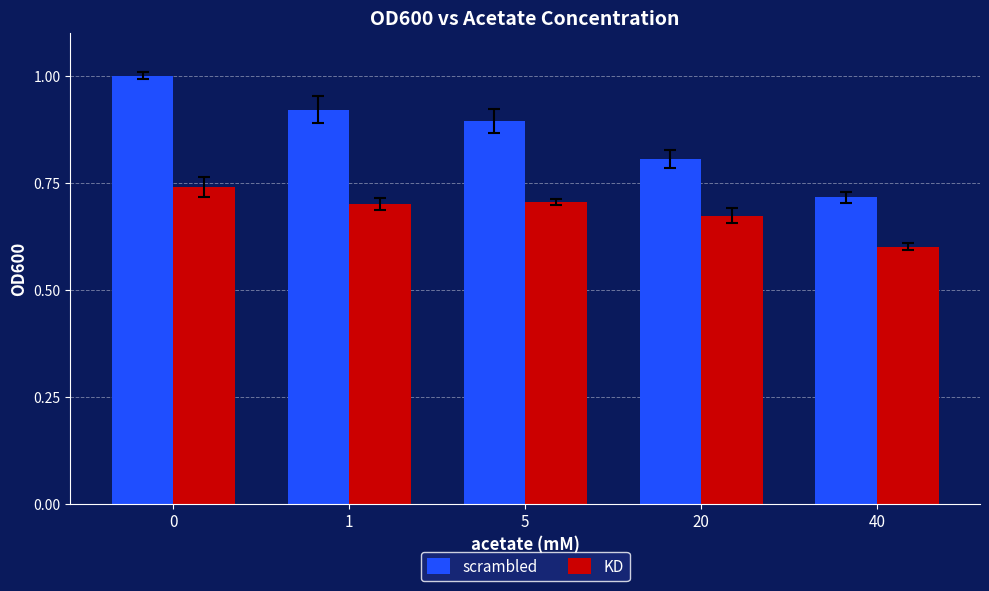

Rank the series at 1 from lowest to highest value.

KD, scrambled